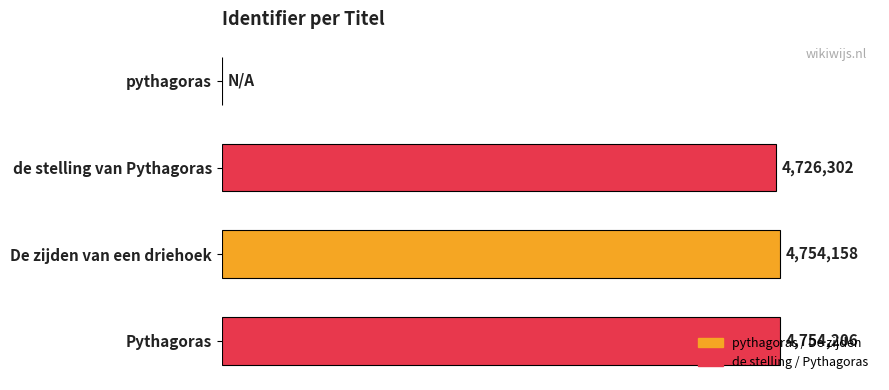

Rank the categories by value from lowest to highest.

pythagoras, de stelling van Pythagoras, De zijden van een driehoek, Pythagoras